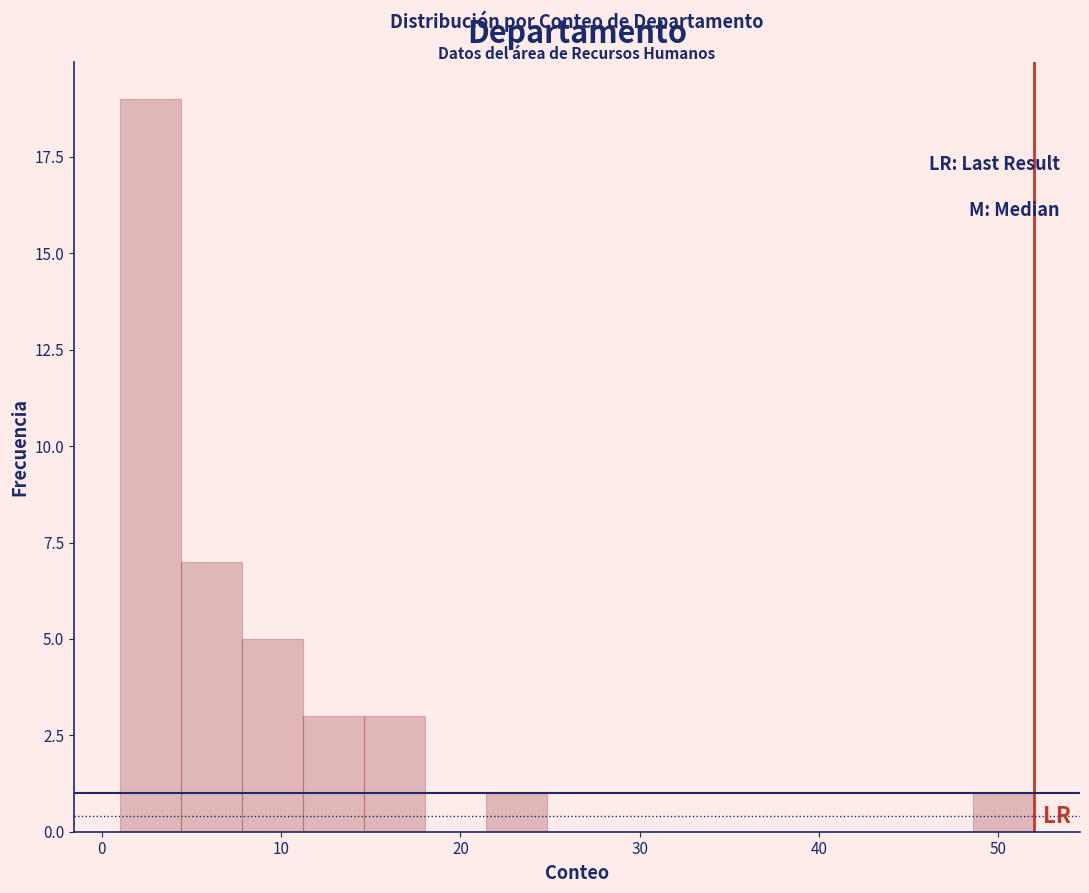

Read against the x-axis, roughly where is the centre of the tallest bar?

3